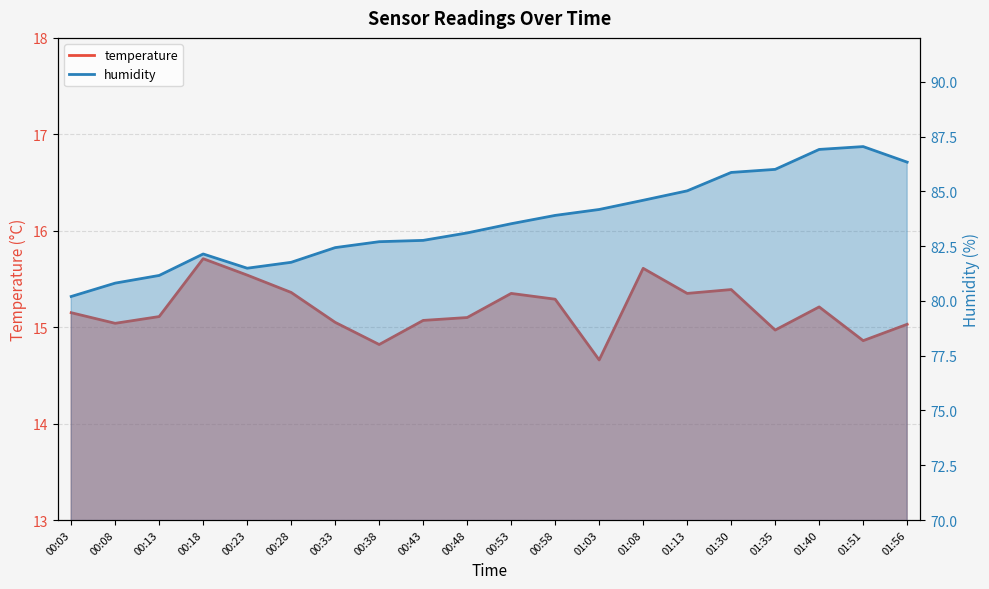

What are all the series names shown in the legend?

temperature, humidity